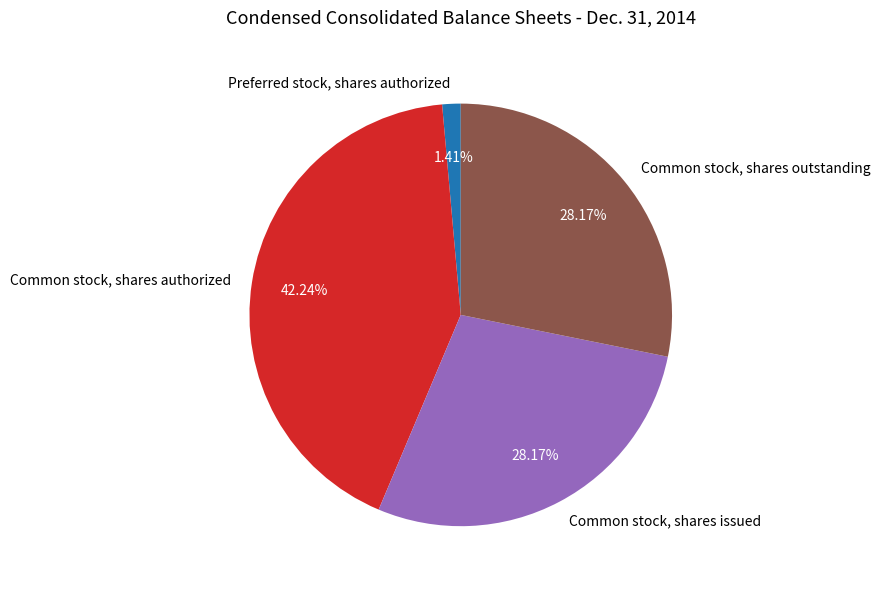

Combined, do Common stock, shares authorized and Preferred stock, shares authorized account for over 50%?

No